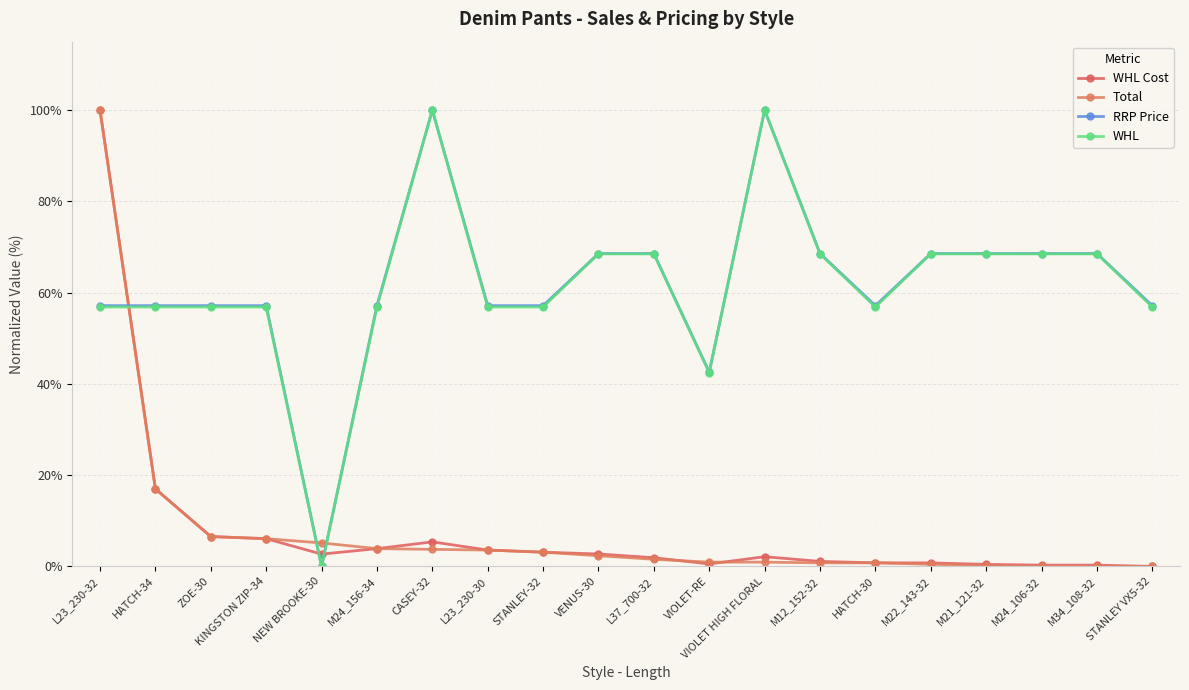

Which series ends up on top after the final intersection of Total and RRP Price?

RRP Price